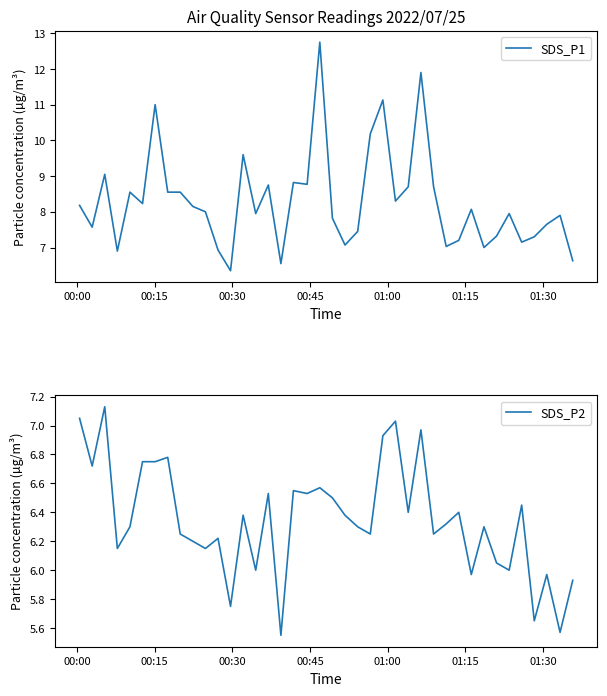

What is the maximum value for SDS_P1?

12.8